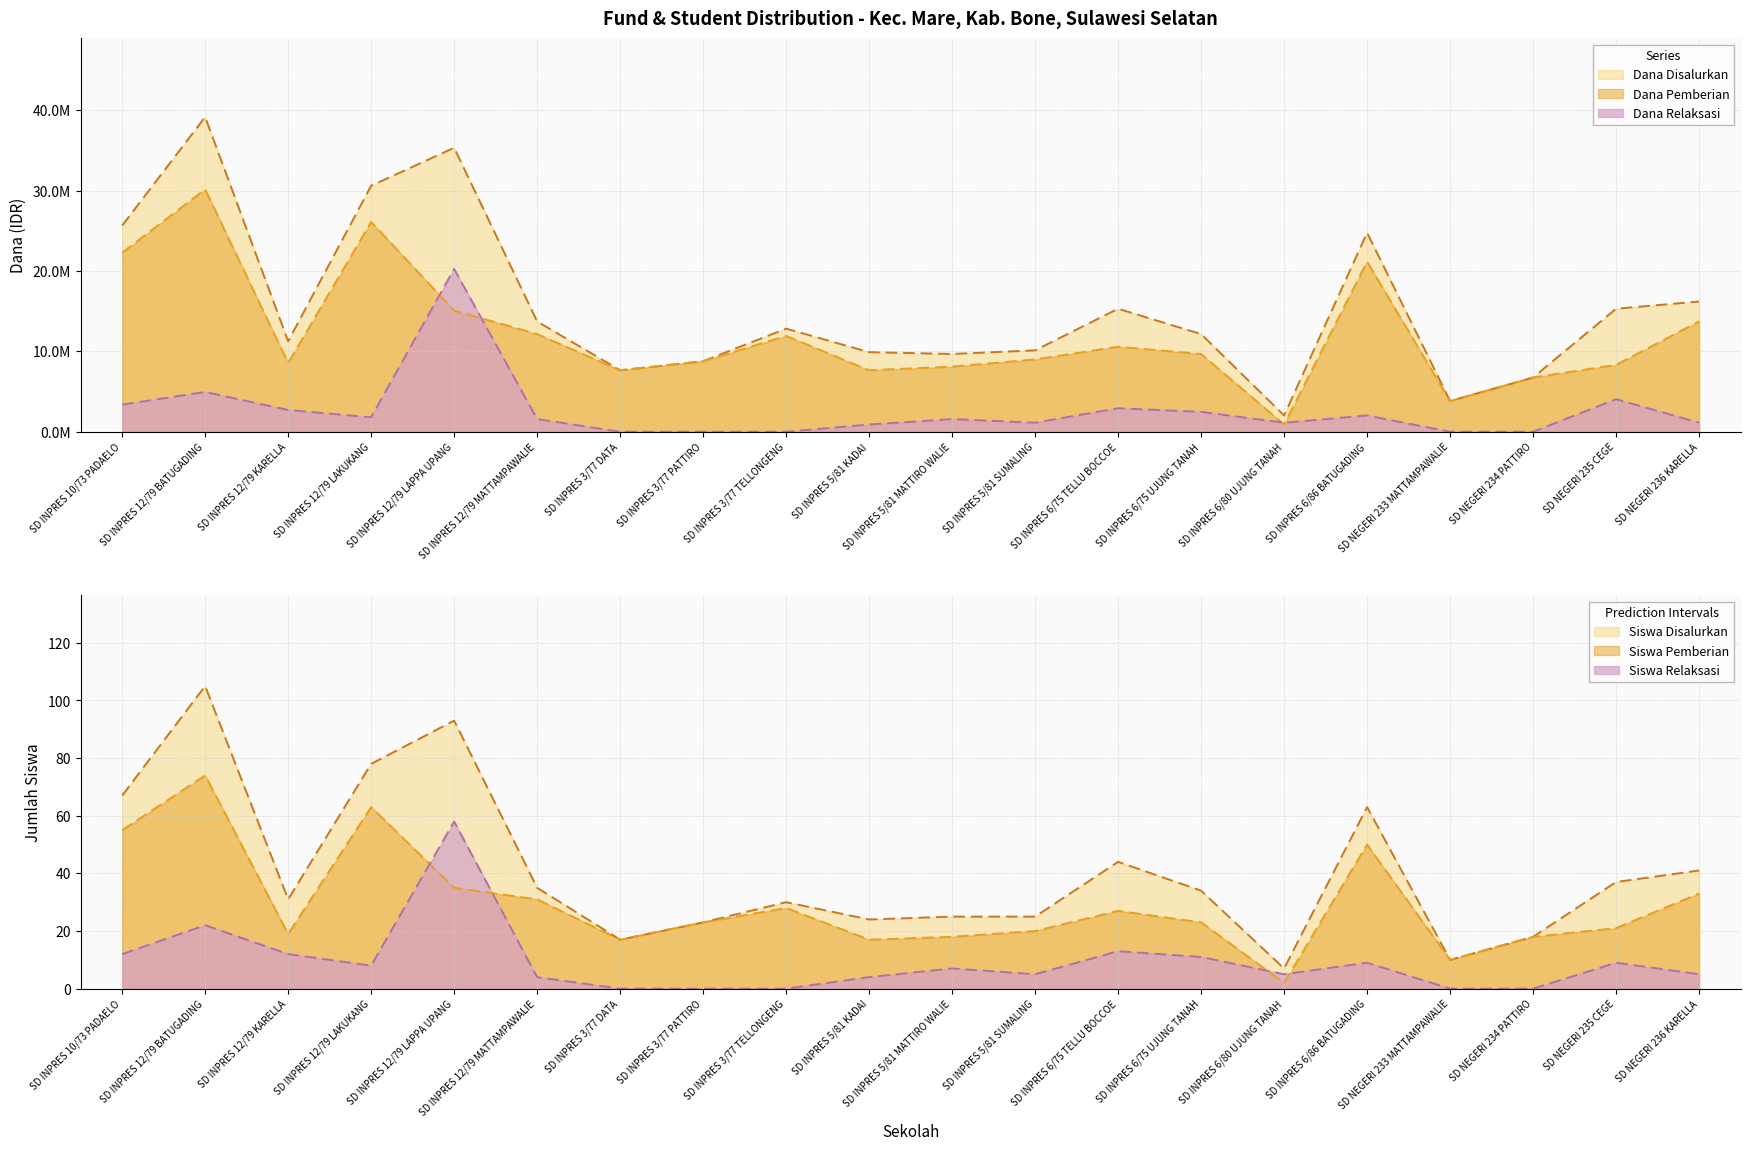

Rank the series at SD INPRES 6/75 TELLU BOCCOE from highest to lowest value.

Dana Disalurkan, Dana Pemberian, Dana Relaksasi, Siswa Disalurkan, Siswa Pemberian, Siswa Relaksasi